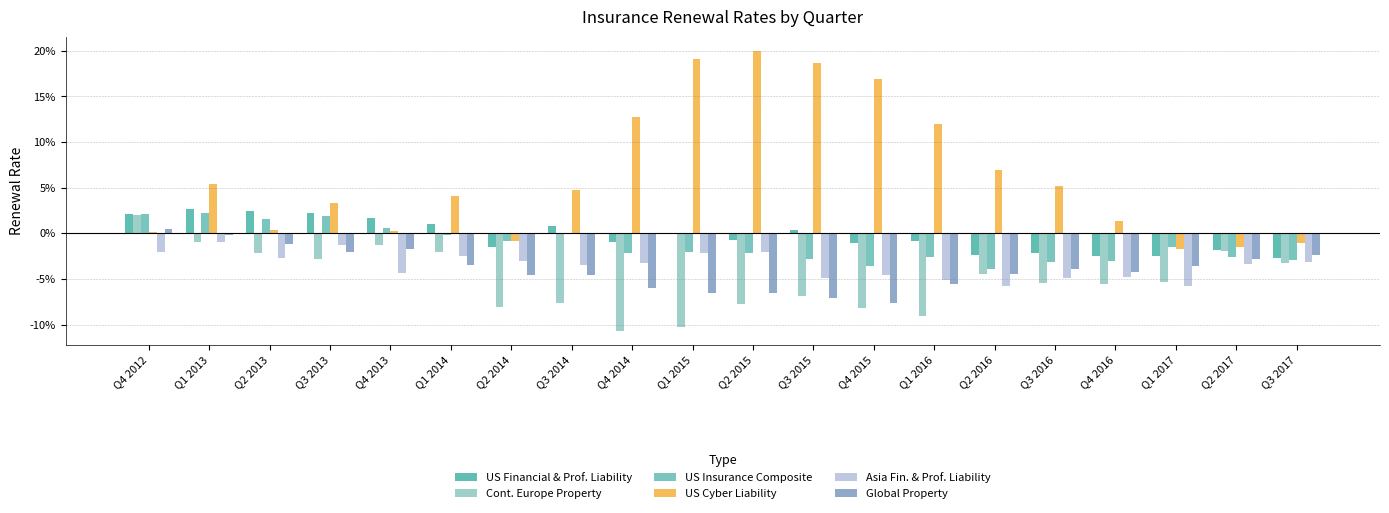

Are the bars horizontal?

No